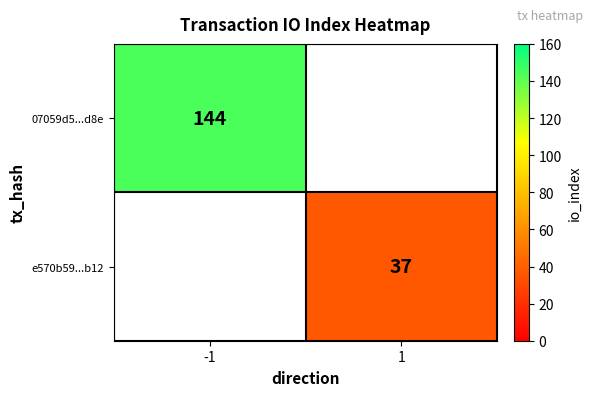

The e570b59...b12 series shows 9 at 1. True or false?

False